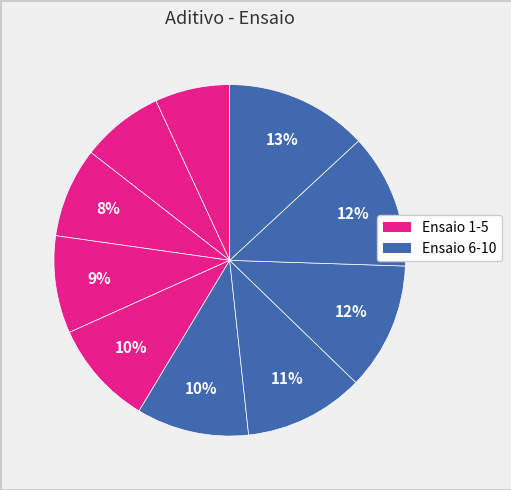

How many segments does this pie chart have?

10